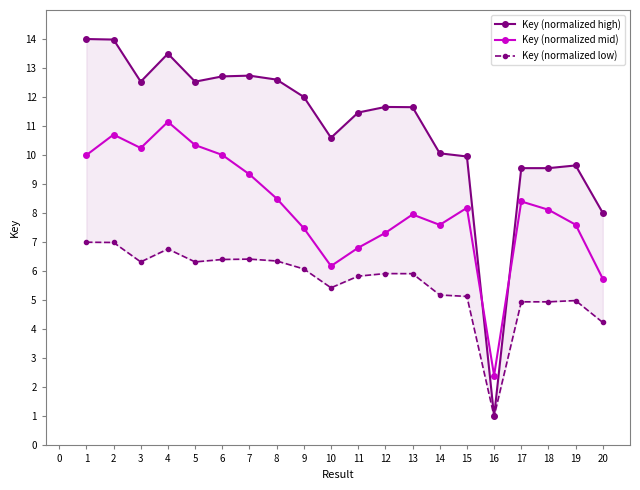

Which series ends up on top after the final intersection of Key (normalized high) and Key (normalized mid)?

Key (normalized high)